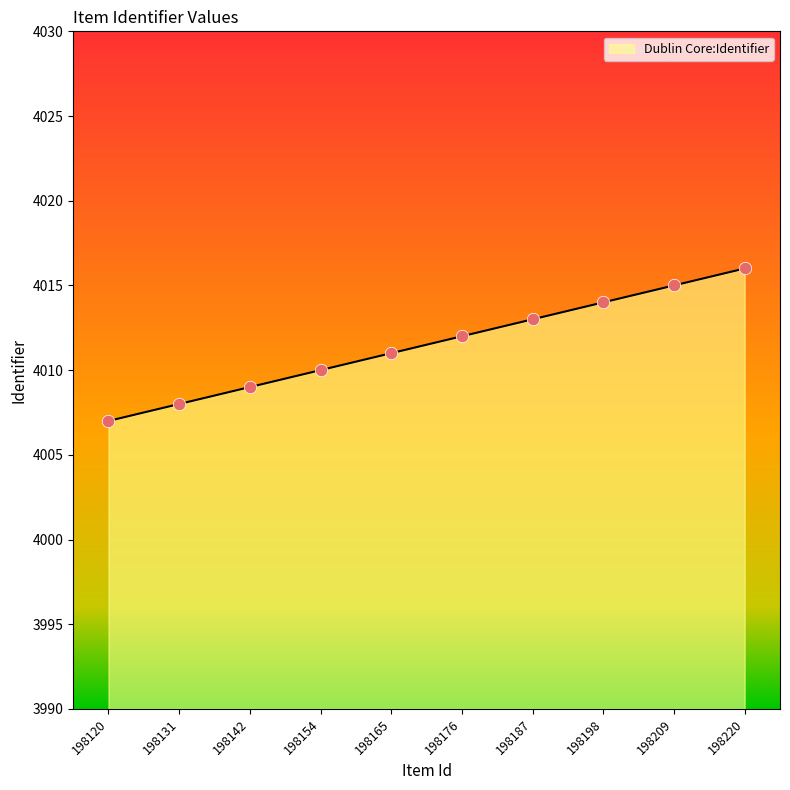

Between 198209 and 198142, which is larger?

198209